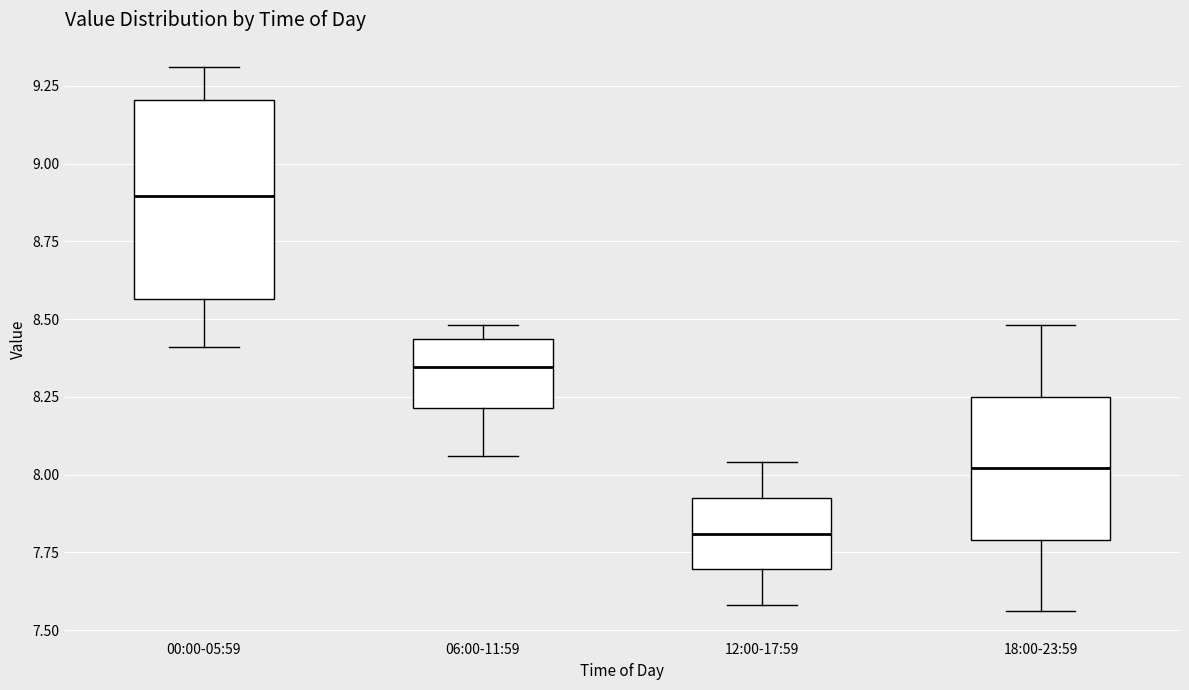

Reading left to right, read every box against the y-axis: the position of its median line, the range the box covers, and the ends of its whiskers. The values are not printed on the chart, so give them approximately, as read against the axis.

00:00-05:59: median 8.90, box 8.55 to 9.20, whiskers 8.40 to 9.30
06:00-11:59: median 8.35, box 8.20 to 8.45, whiskers 8.05 to 8.50
12:00-17:59: median 7.80, box 7.70 to 7.95, whiskers 7.60 to 8.05
18:00-23:59: median 8.00, box 7.80 to 8.25, whiskers 7.55 to 8.50